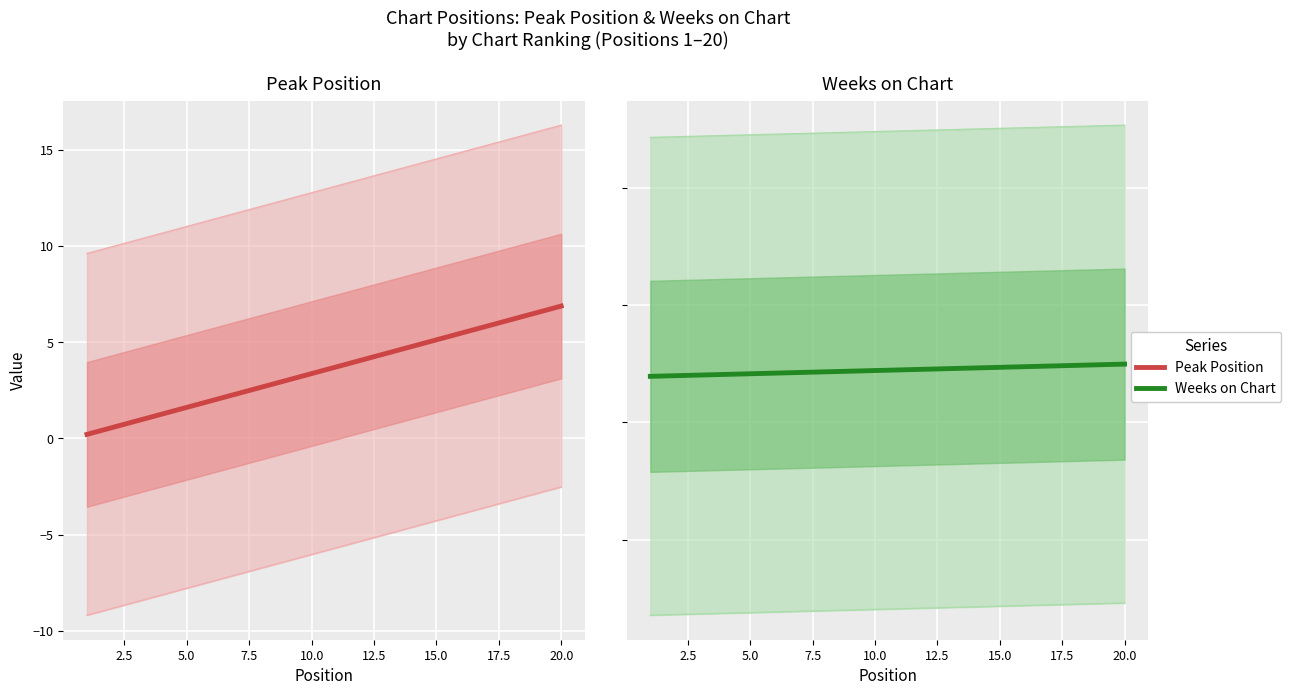

True or false: Peak Position has more than 0 points higher than both neighbors.

False